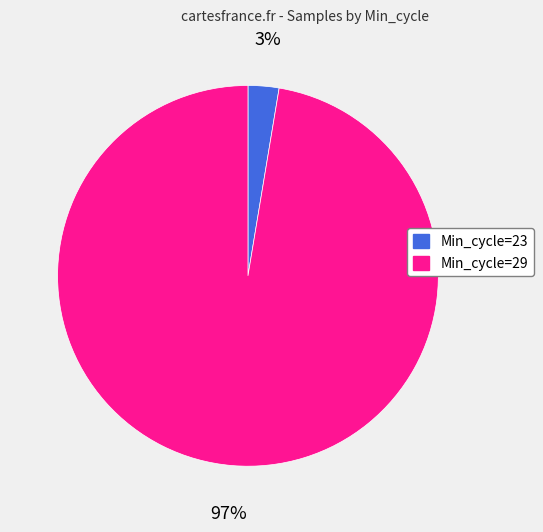

To the nearest percent, what is the average slice percentage?

50%